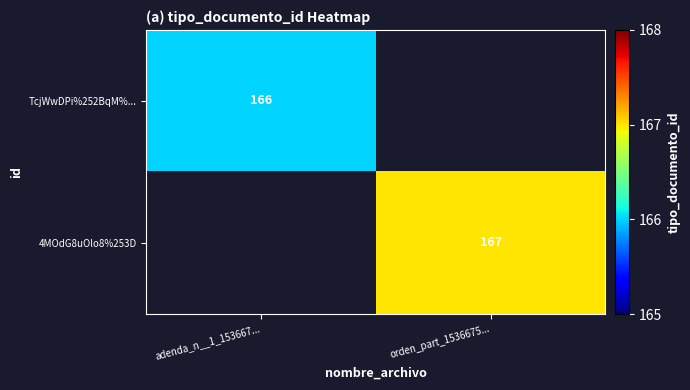

Is the value of TcjWwDPi%252BqM%... at adenda_n__1_153667... greater than the value of 4MOdG8uOlo8%253D at orden_part_1536675...?

No